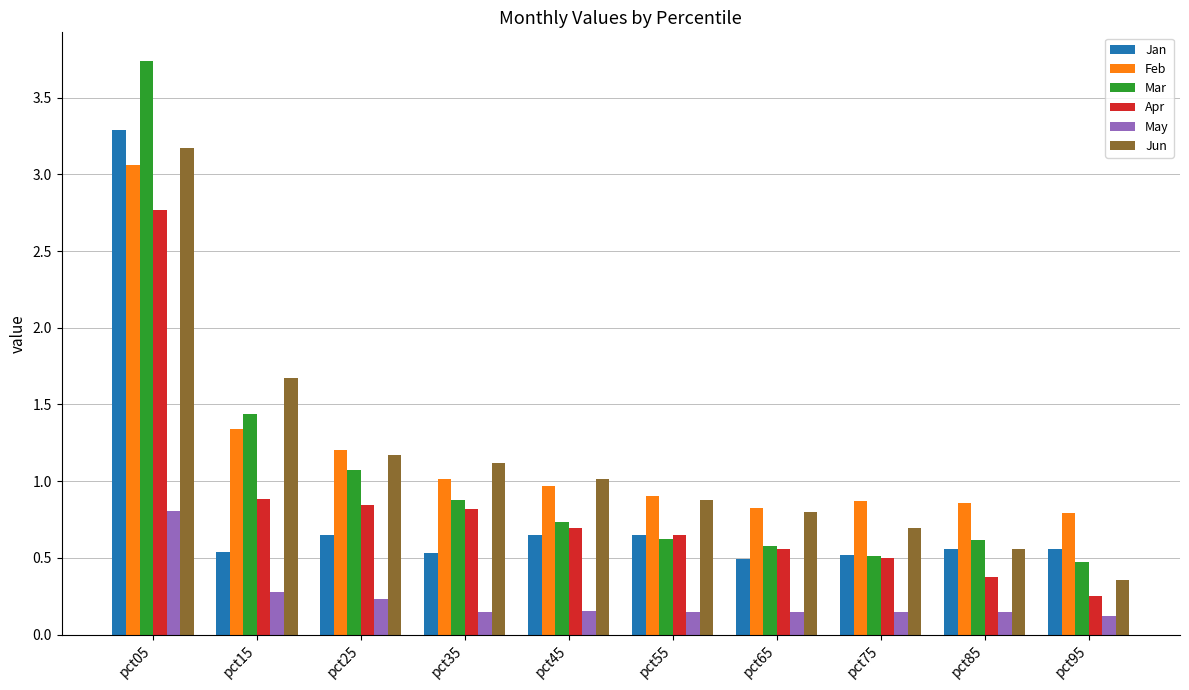

Are the bars grouped side by side (vs. stacked)?

Yes